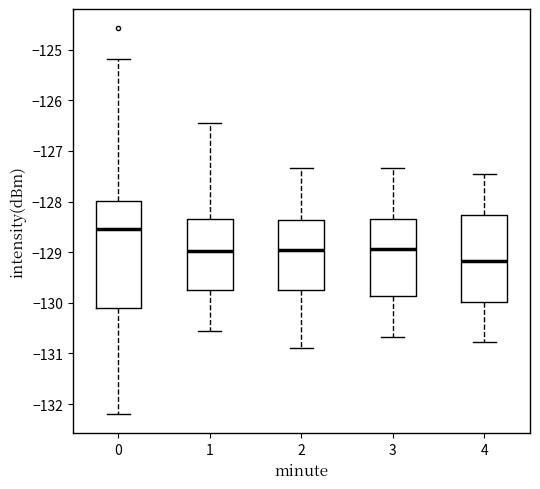

Comparing the boxes themselves (not the whiskers), which one is the tallest?

0